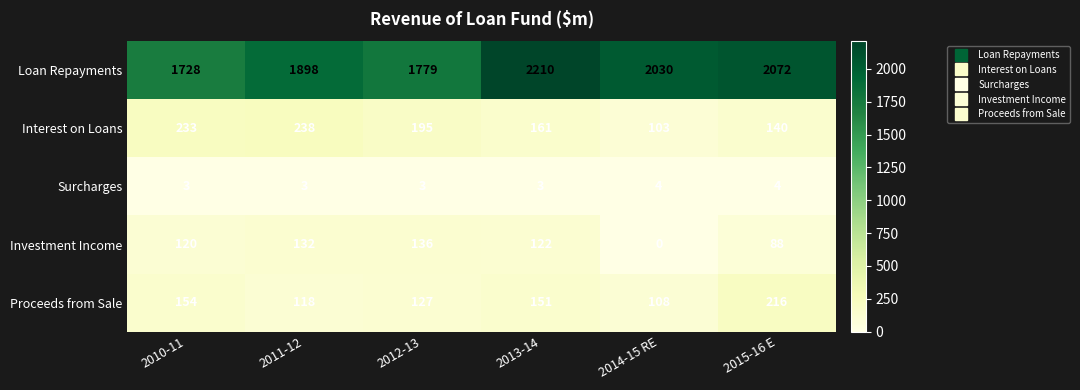

The Proceeds from Sale series shows 108 at 2014-15 RE. True or false?

True